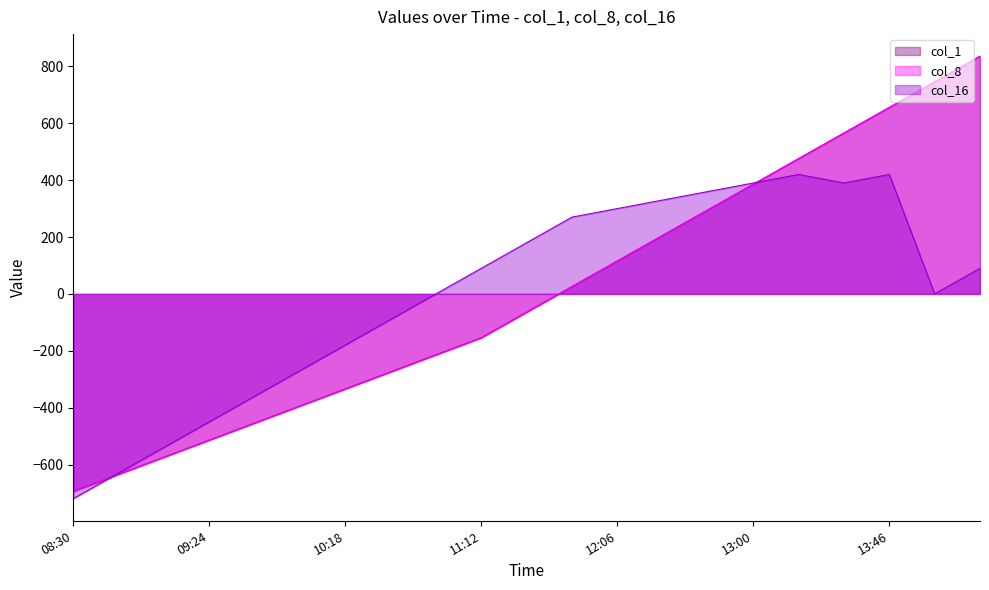

How many lines are shown in the chart?

3